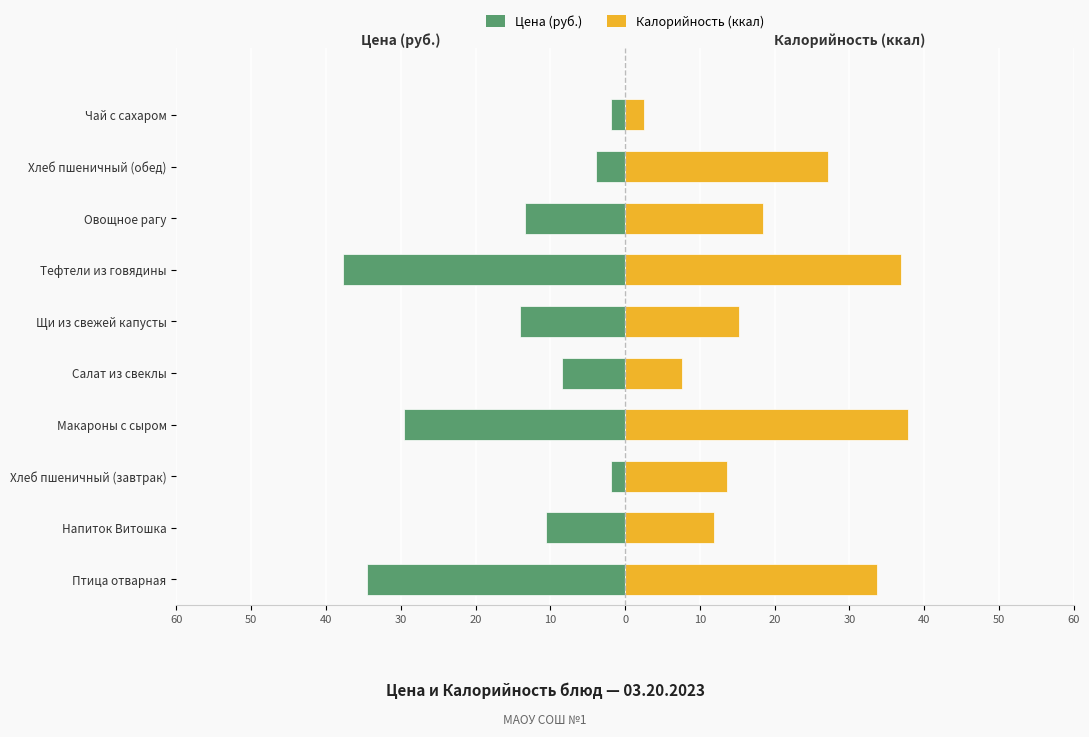

What is the approximate value of Цена (руб.) at Овощное рагу?

-13.4